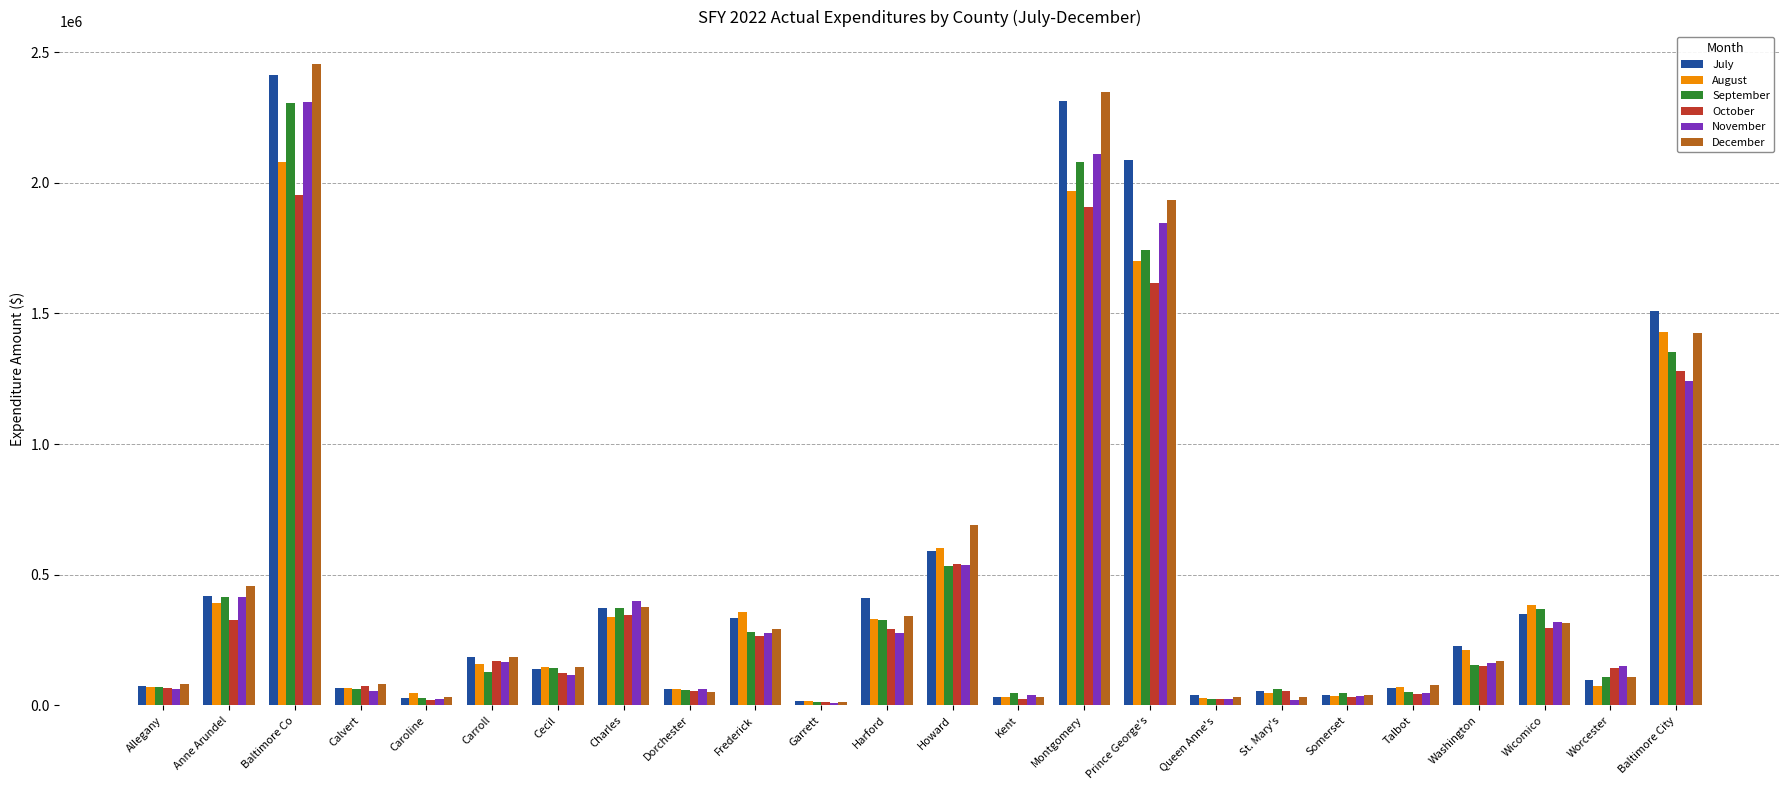

How many values in the August series are below 156939?

12